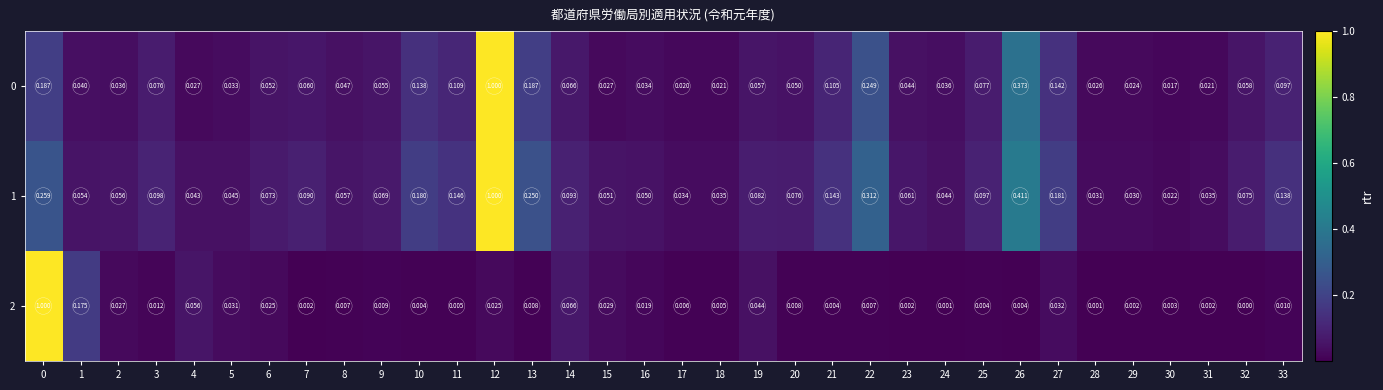

Is the value of 0 at 20 greater than the value of 2 at 20?

Yes